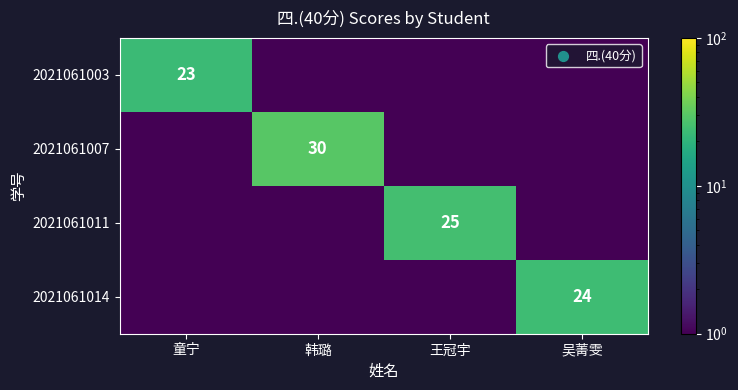

Is the value of 2021061007 at 韩璐 greater than the value of 2021061003 at 童宁?

Yes